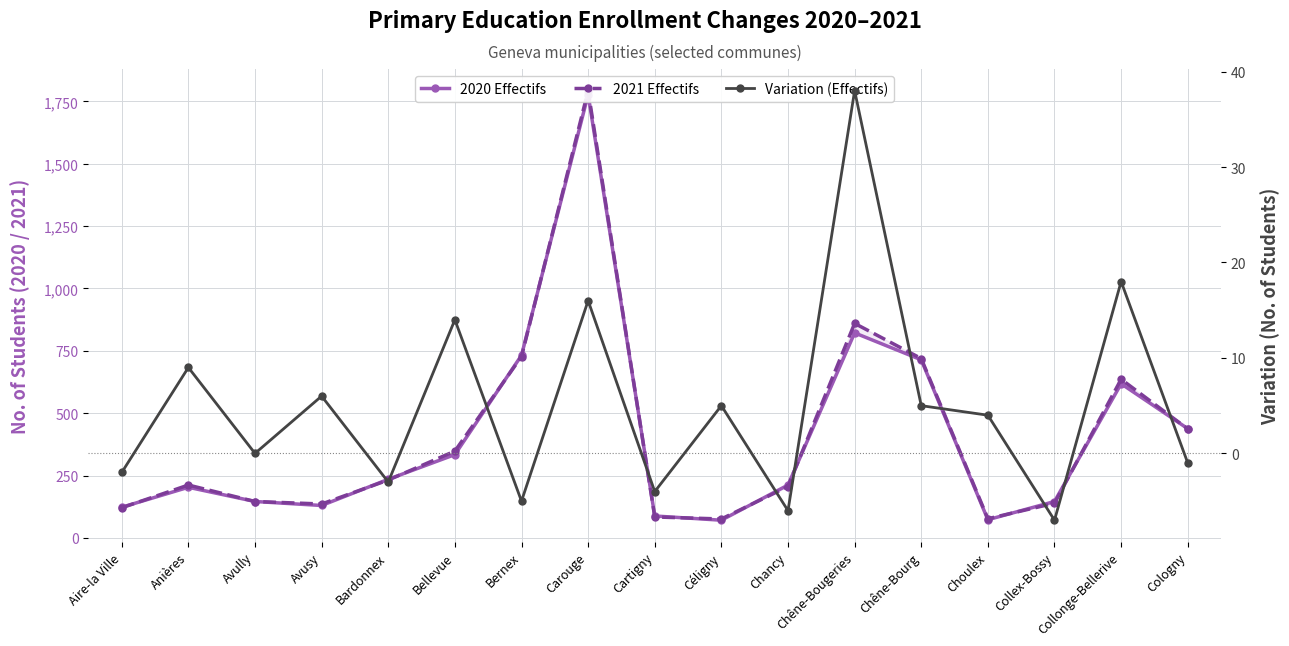

Does the chart have visible grid lines?

Yes